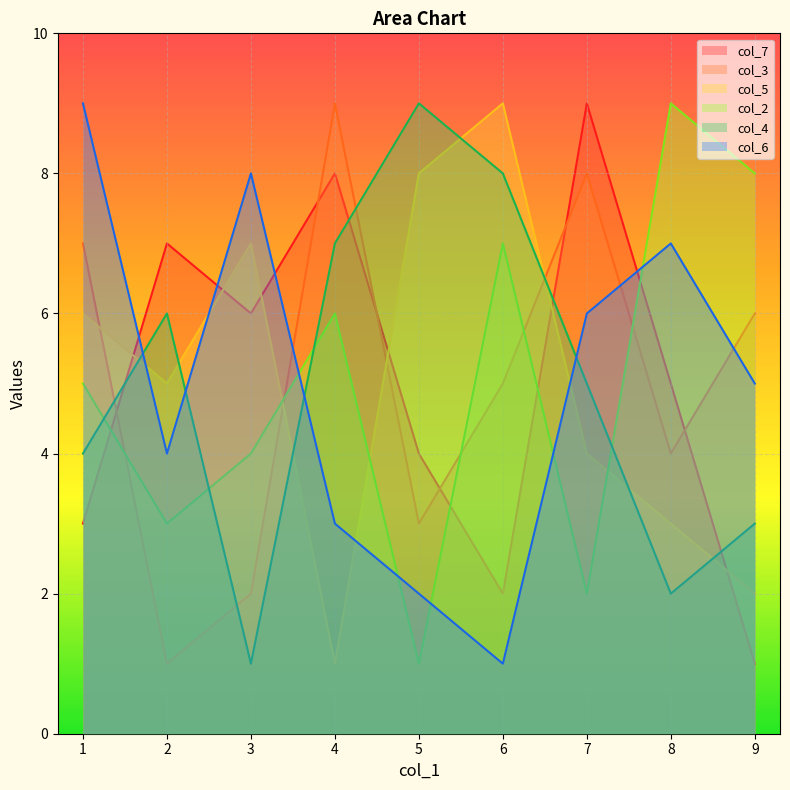

The col_6 series shows 6 at 2. True or false?

False